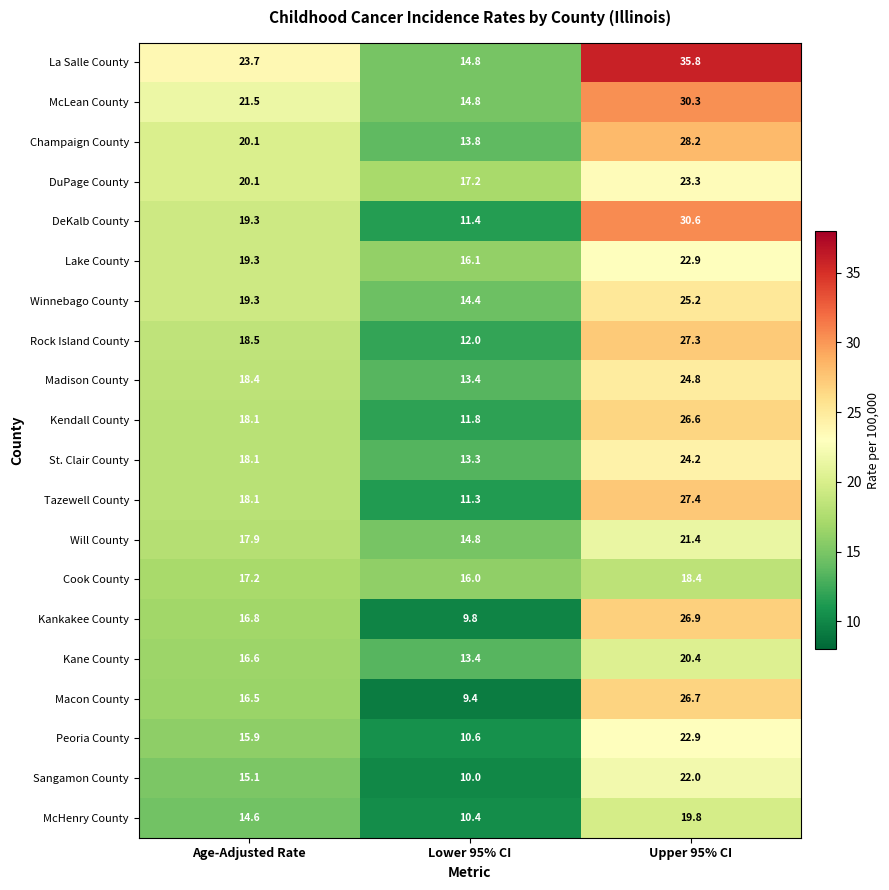

What is the spread (max minus min) of values at Age-Adjusted Rate?

9.1